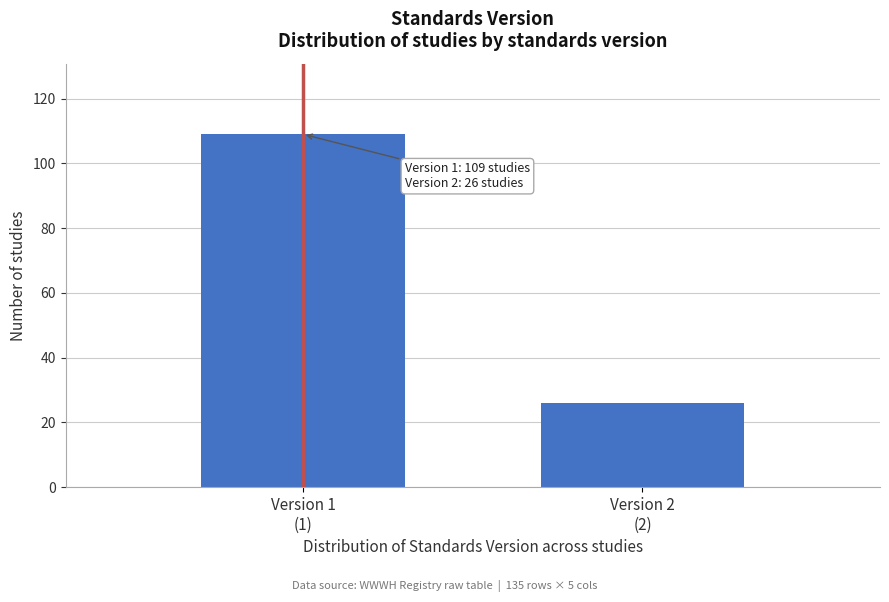

Reading right to left, list all the values displayed in this chart.

26	109